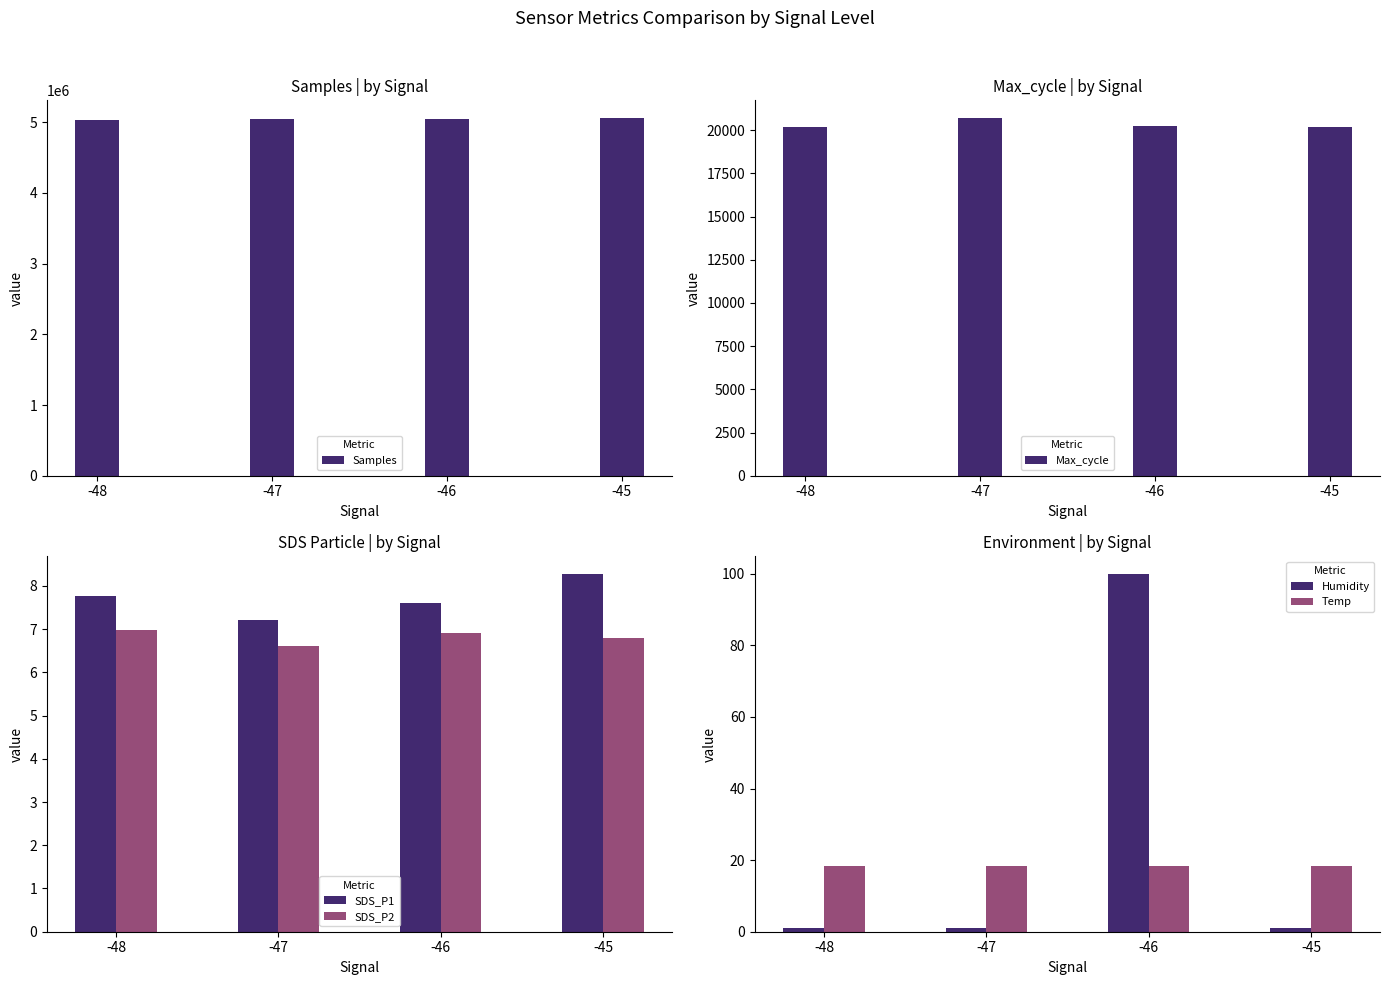

Does the chart contain stacked bars?

No